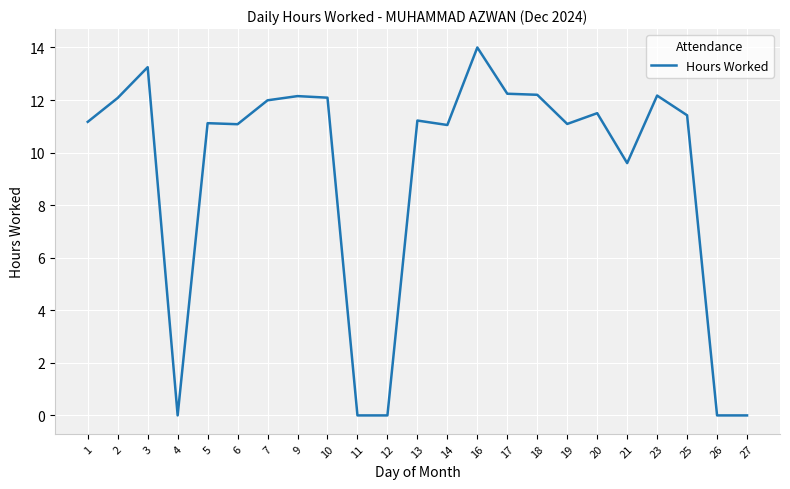

What is the difference between the maximum and minimum values?

14.0